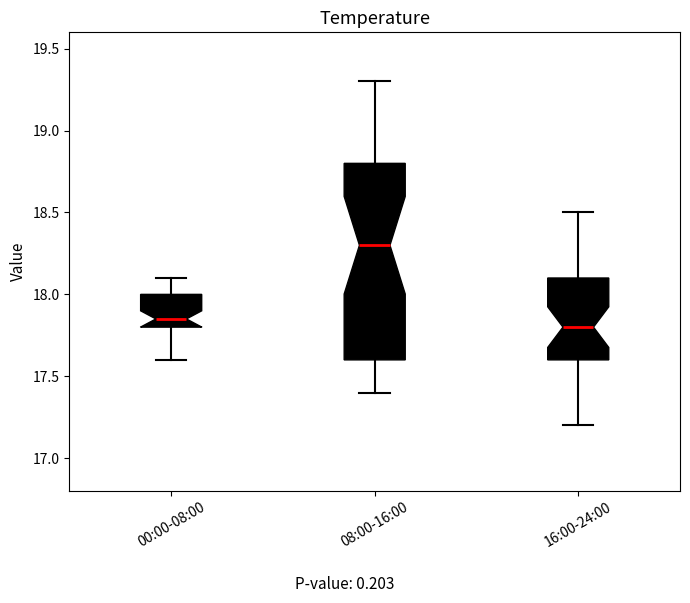

Where does the median line of the box for 00:00-08:00 sit on the y-axis? The values are not printed on the chart, so give them approximately, as read against the axis.

17.85